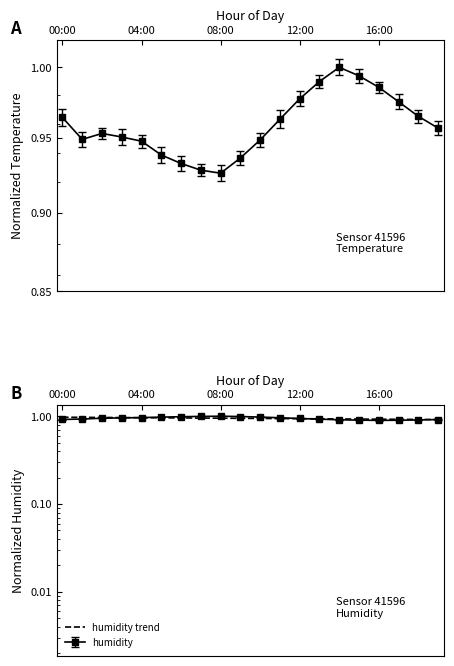

The chart shows a value of 1.4 at 6. True or false?

False